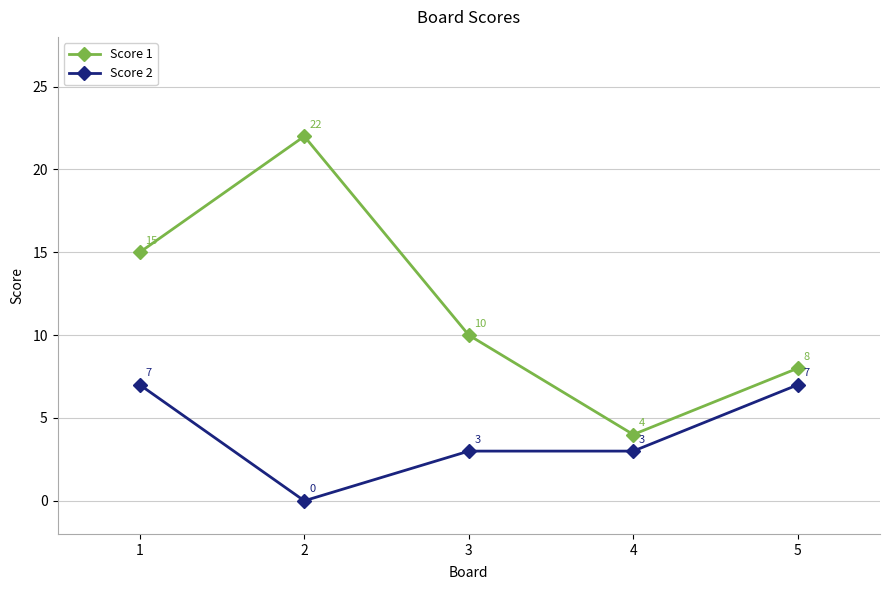

What value does the Score 1 series have at 4, to the nearest 5?

5